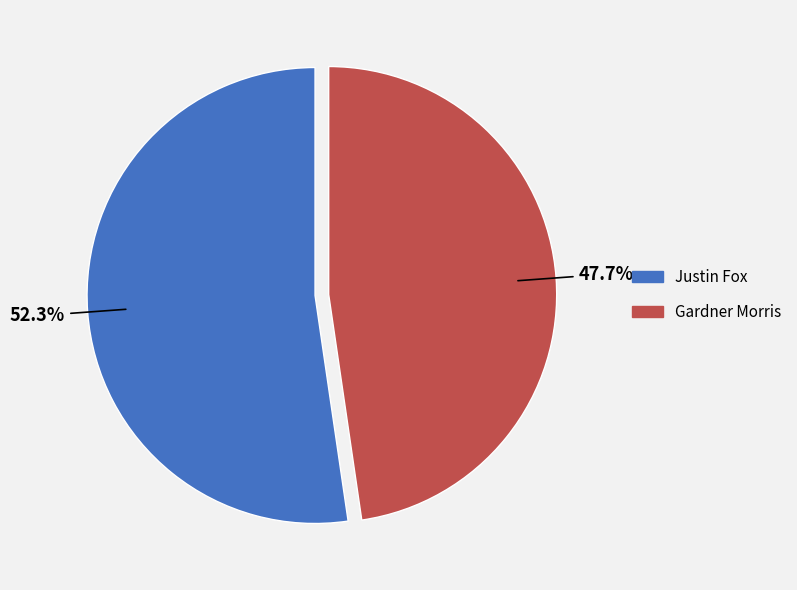

What percentage do Gardner Morris and Justin Fox together represent?

100.0%